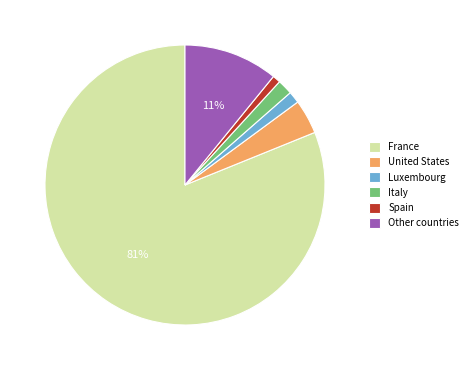

Is it true that Spain is 1% of the pie?

True